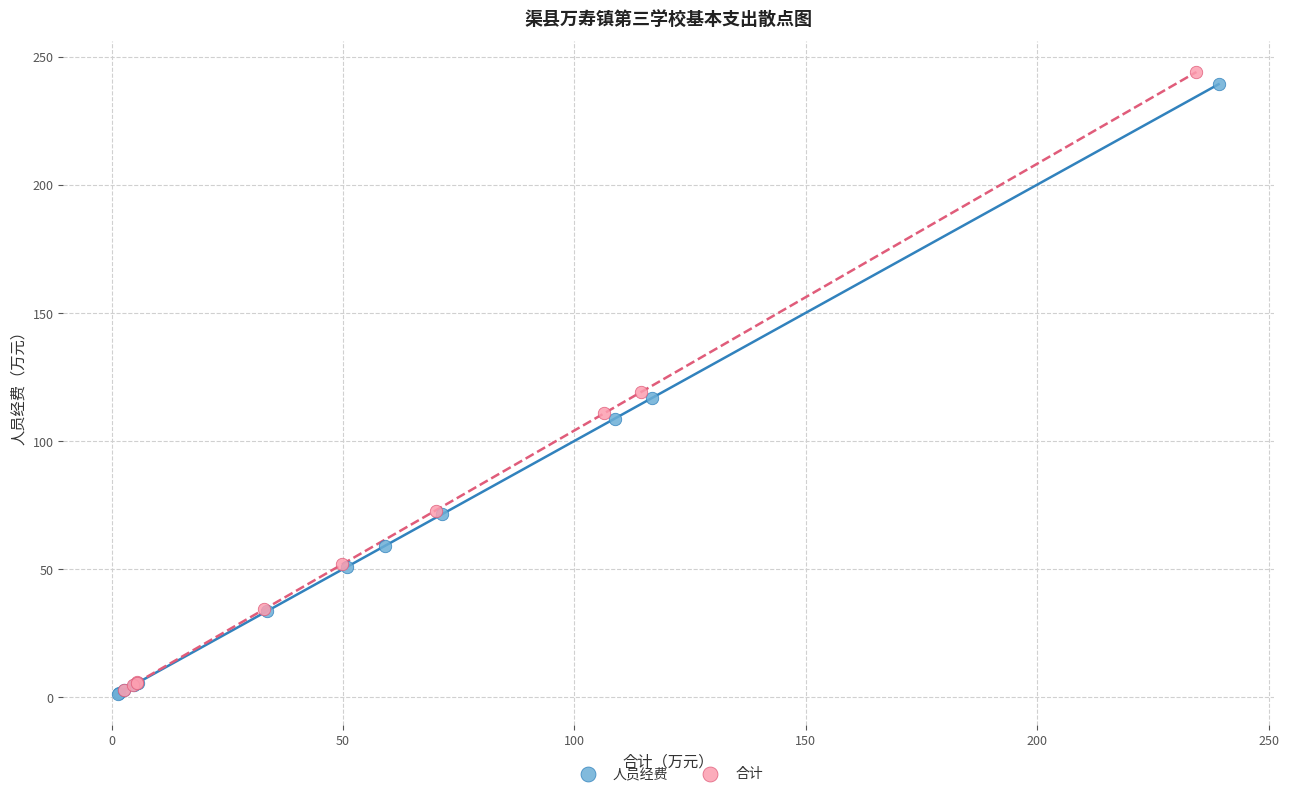

Which series has the widest spread of Y values?

合计